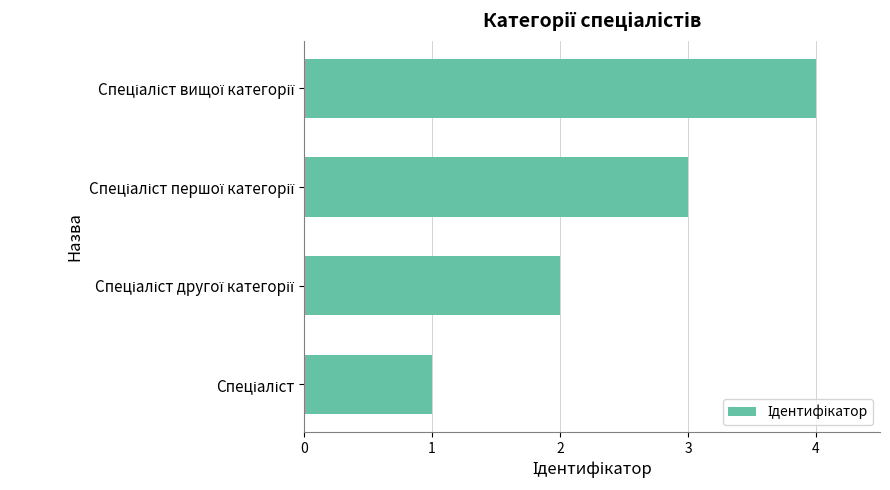

What is the difference between the maximum and minimum values?

3